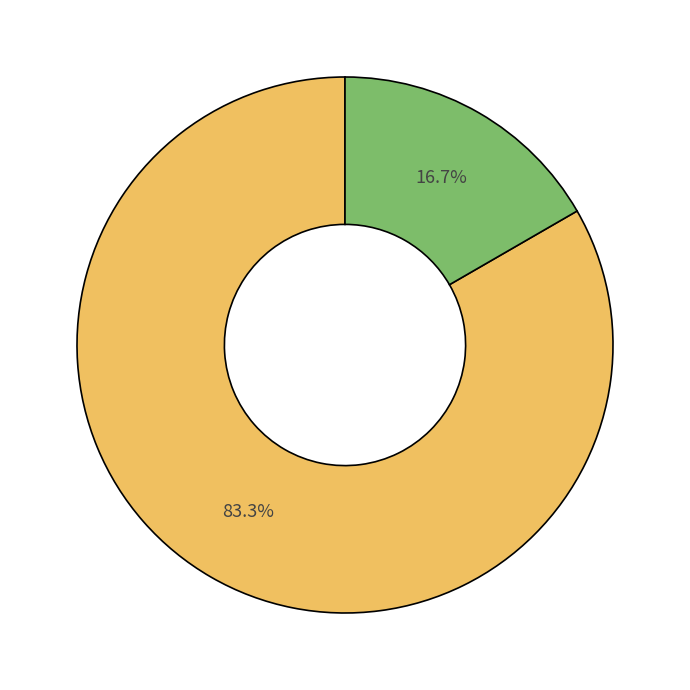

Does any single category account for the majority?

Yes